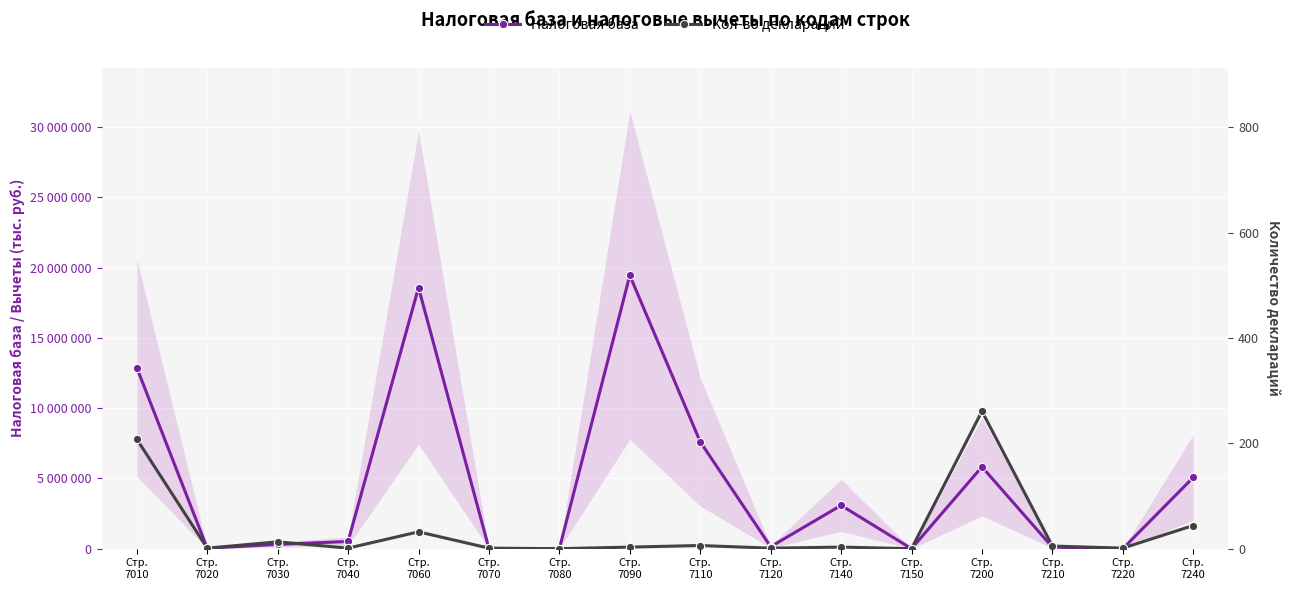

What is the difference between the Кол-во деклараций values at Стр.
7080 and Стр.
7010?

208